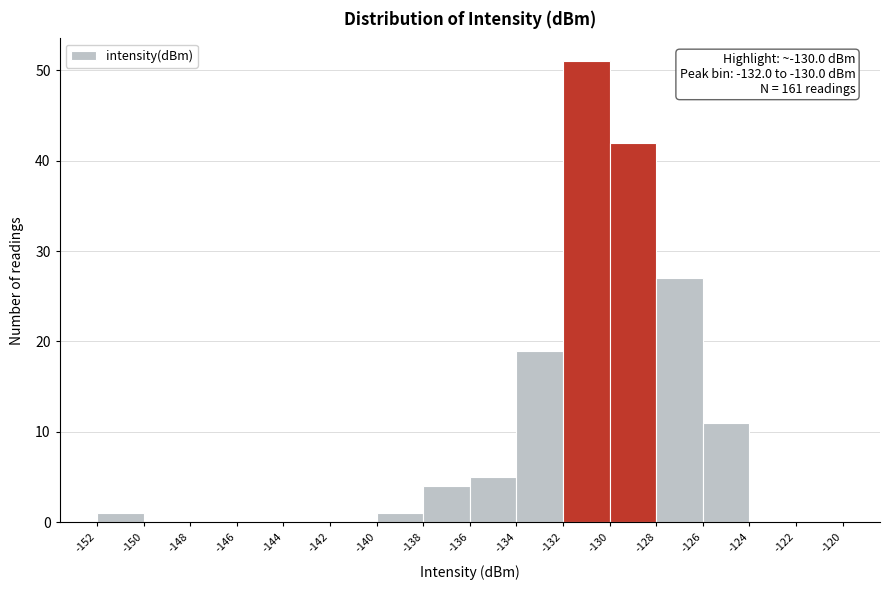

Over which range of the x-axis is the bar tallest?

-132 to -130